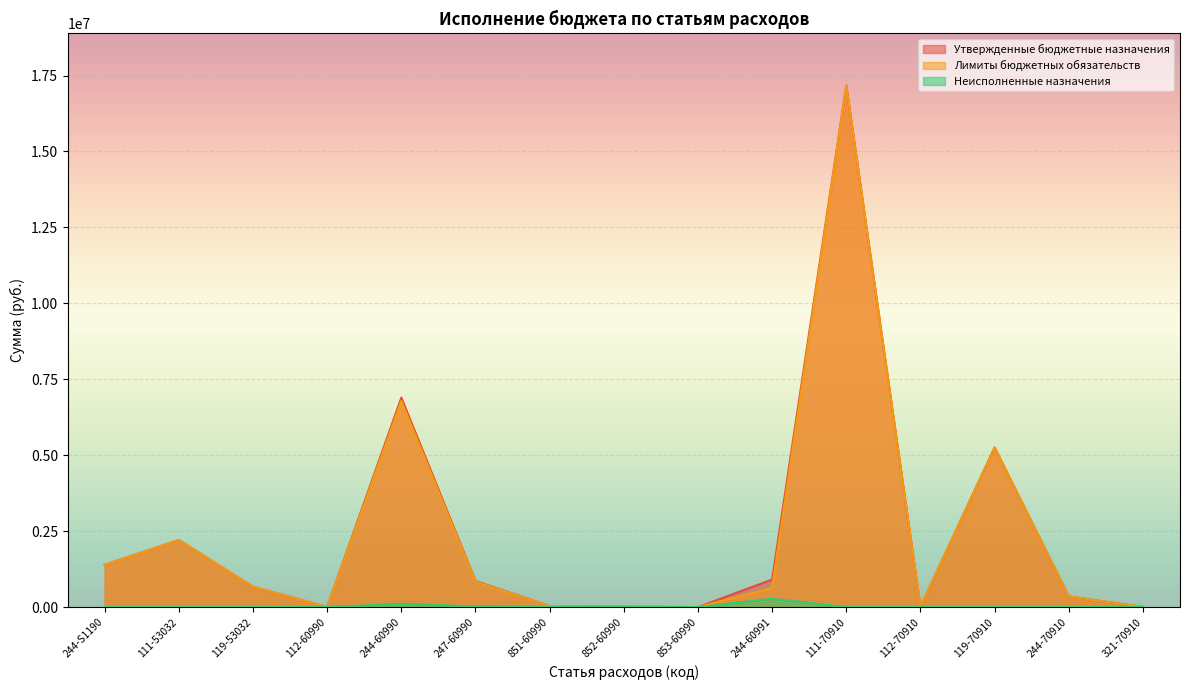

What is the difference between the Лимиты бюджетных обязательств values at 119-53032 and 111-53032?

1542804.5